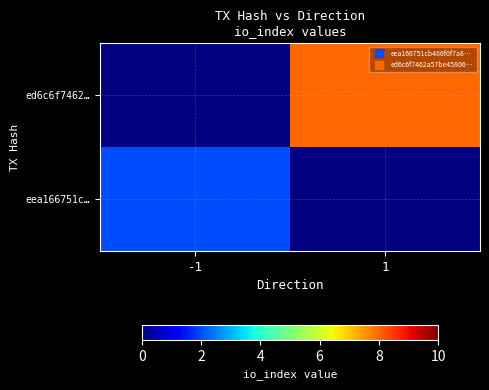

How many positive values does the eea166751c… series have?

1